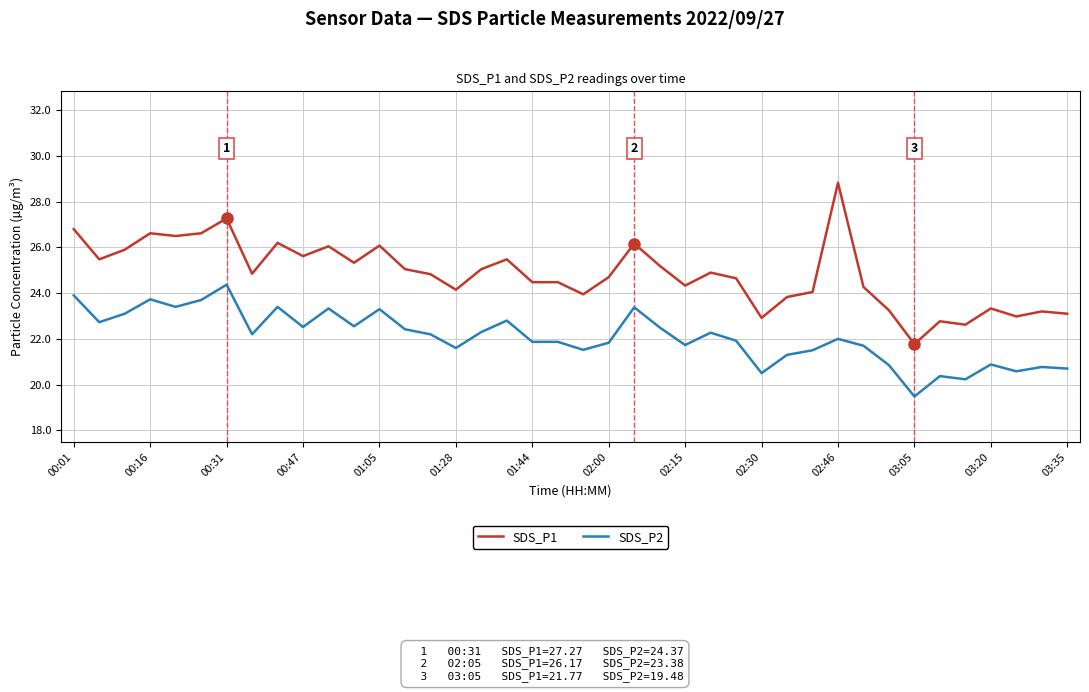

What is the lowest value of the SDS_P2 series?

19.5